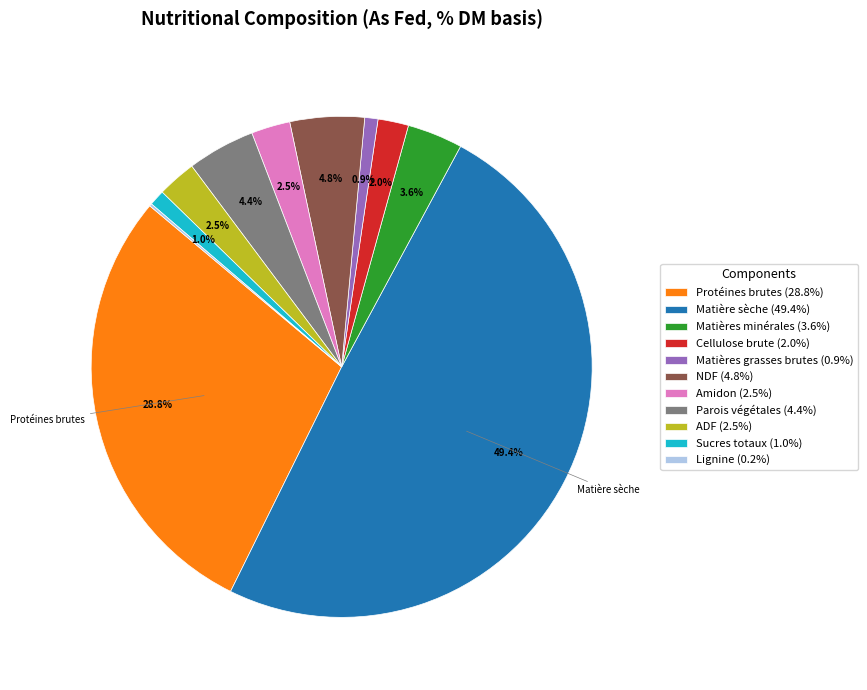

What is the ratio of the value at Sucres totaux (1.0%) to the value at Amidon (2.5%)?

0.4